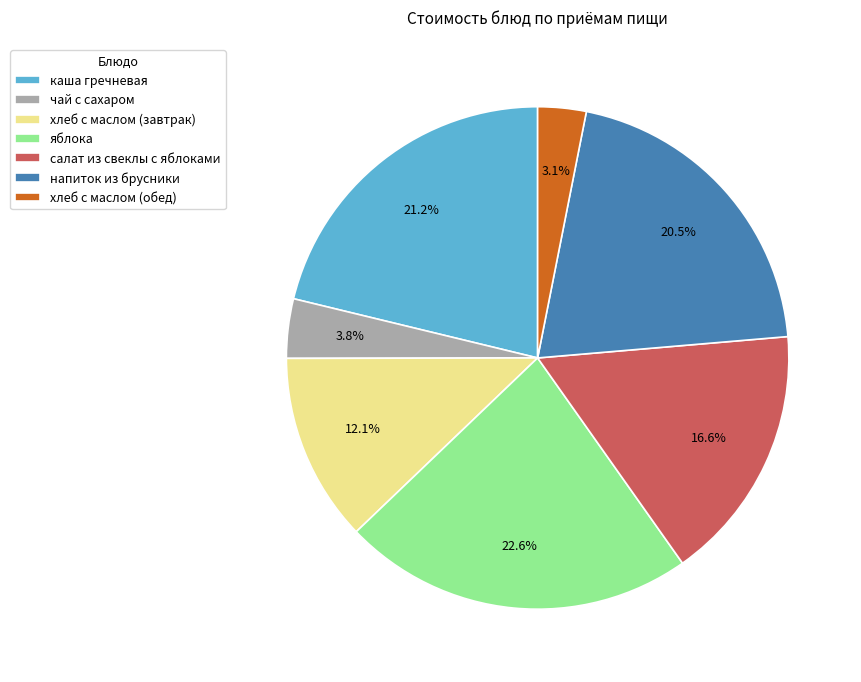

Is it true that каша гречневая is 14% of the pie?

False